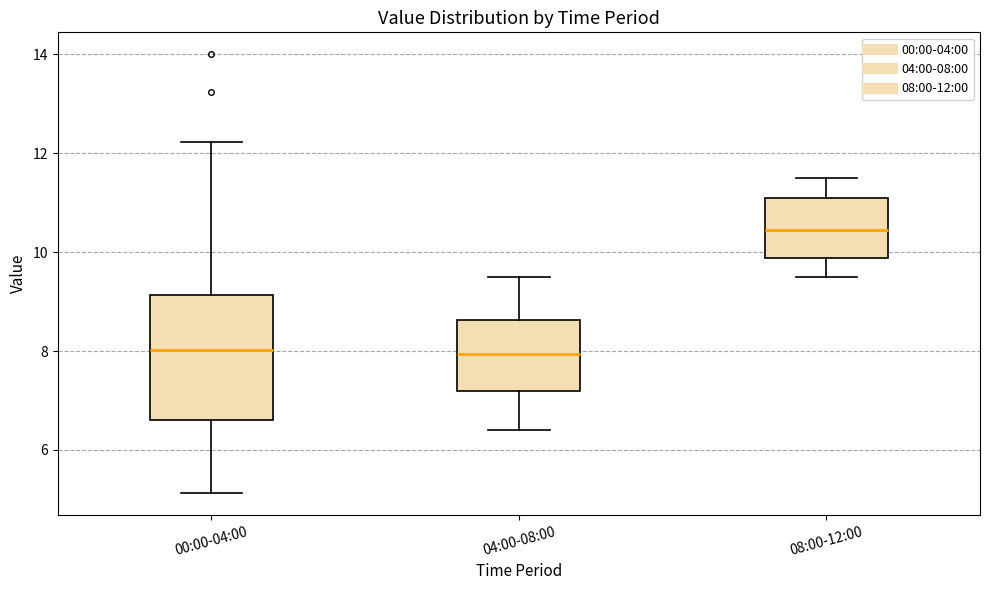

Comparing the boxes themselves (not the whiskers), which one is the tallest?

00:00-04:00